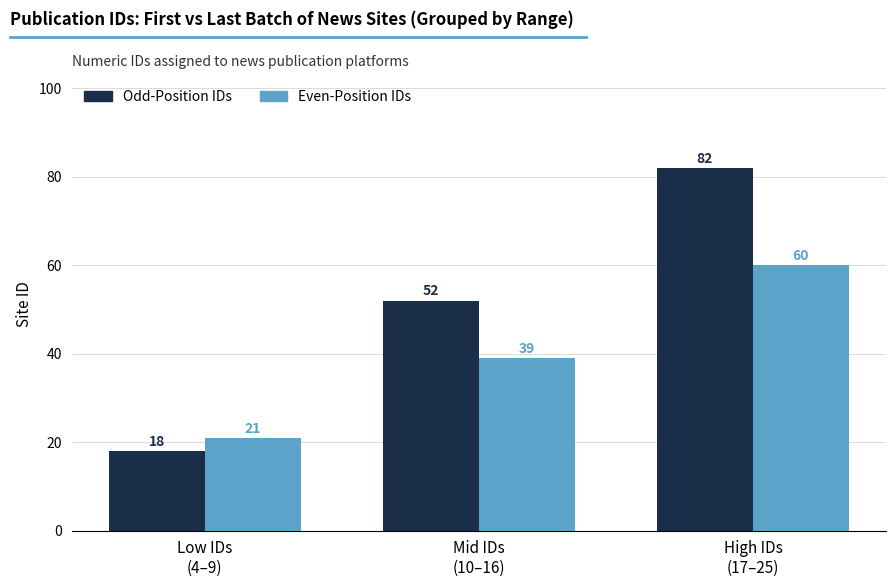

Count the Odd-Position IDs values in the range 18 to 82.

3